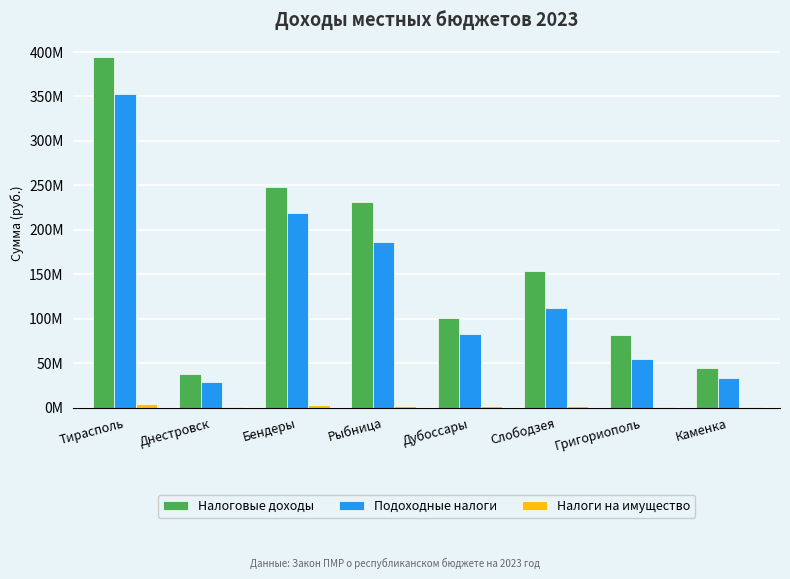

Is the value of Подоходные налоги at Днестровск greater than the value of Налоговые доходы at Григориополь?

No